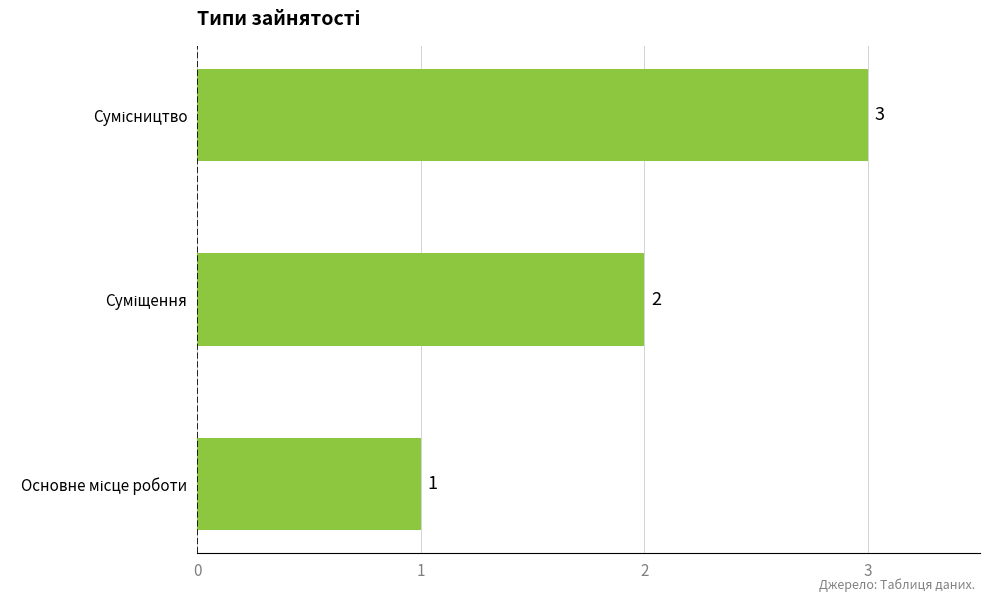

Count the number of data series in this chart.

1